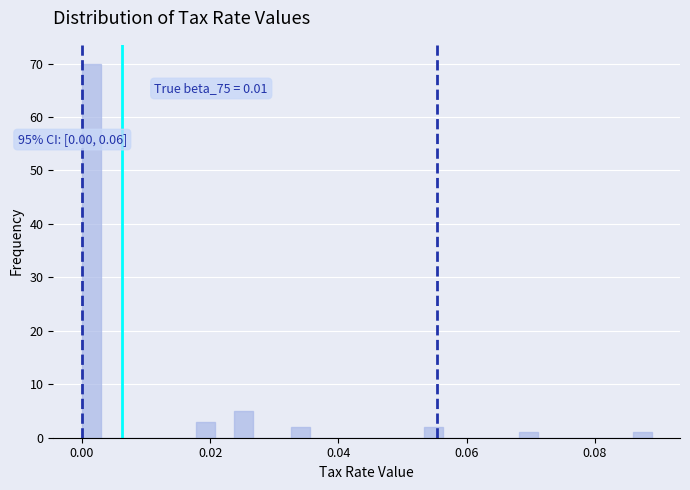

Around what value on the x-axis is the tallest bar? Give the approximate position of its centre, as read against the axis.

0.002